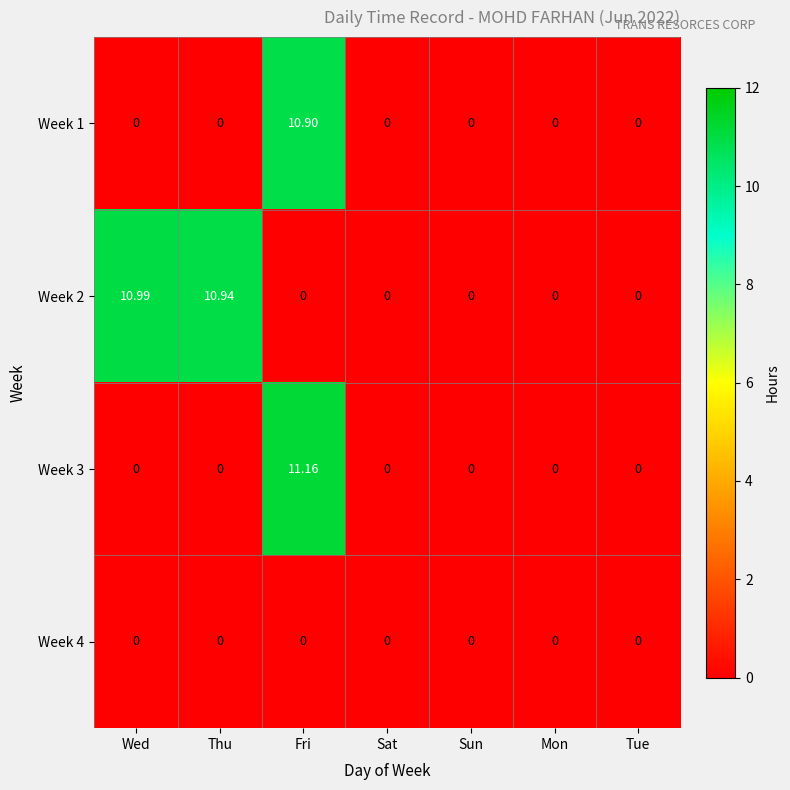

Is the value of Week 2 at Mon greater than the value of Week 3 at Fri?

No